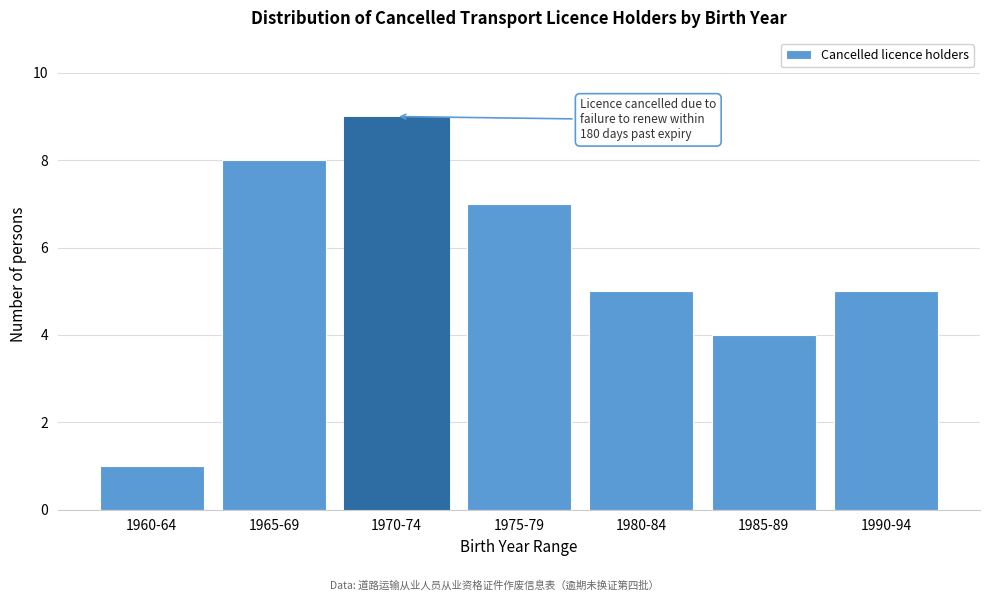

Reading right to left, transcribe all the data shown in this chart.

1990-94=5	1985-89=4	1980-84=5	1975-79=7	1970-74=9	1965-69=8	1960-64=1